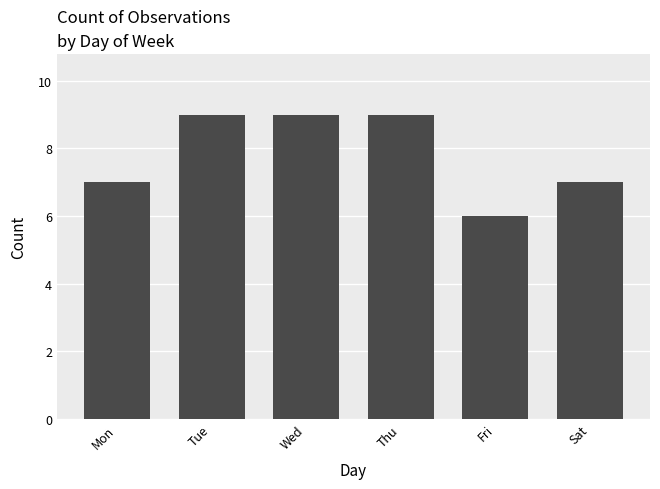

What is the sum of the values at Tue and Sat?

16